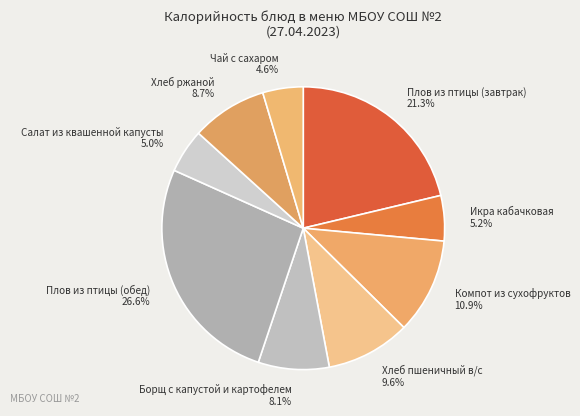

What is the ratio of the value at Плов из птицы (обед) to the value at Хлеб пшеничный в/с?

2.8